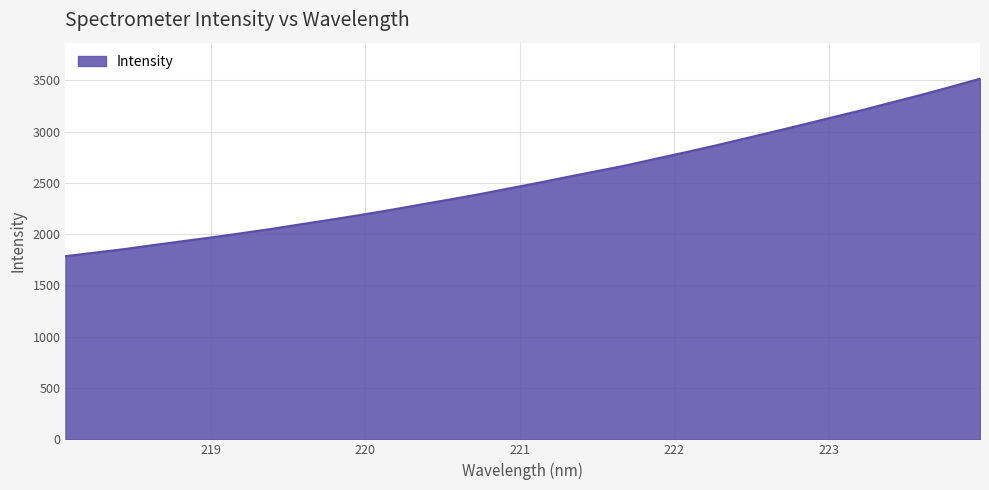

What is the difference between the maximum and minimum values?

1729.3